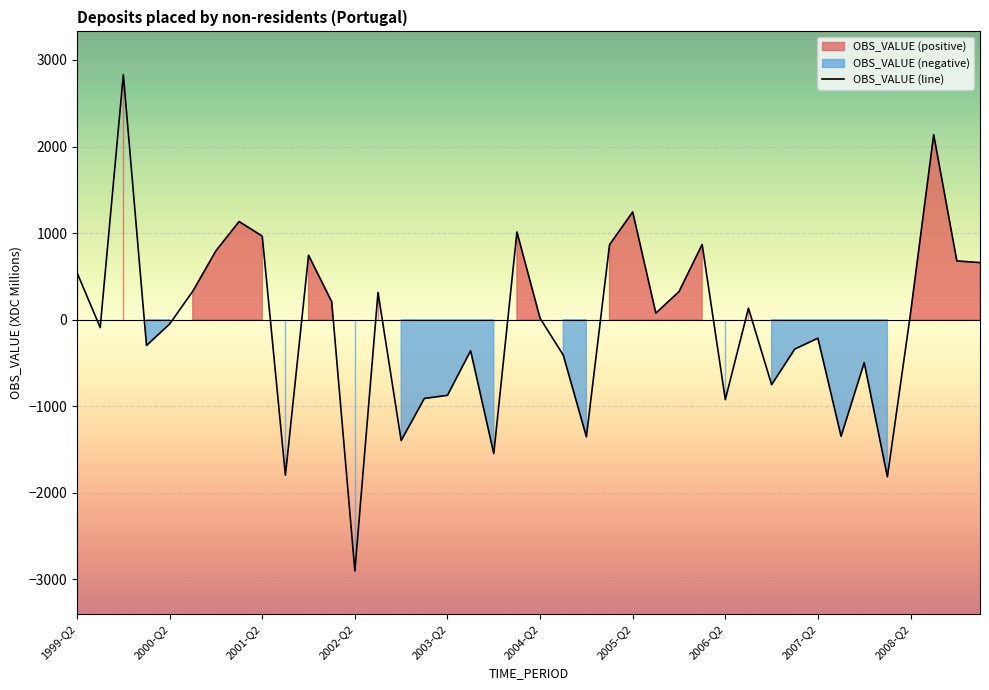

What is the label of the 26th point from the right?

2002-Q4